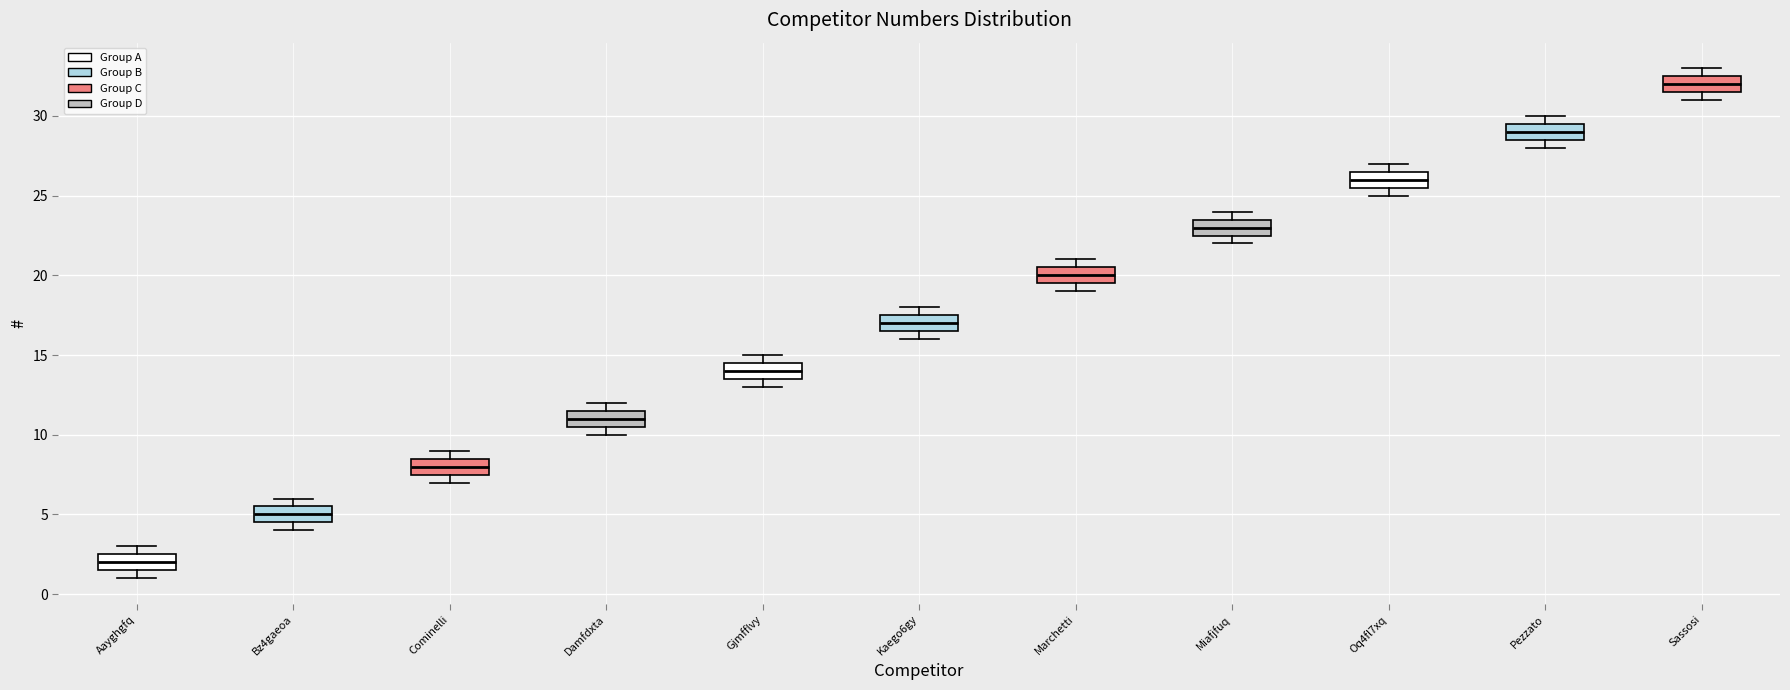

Reading left to right, transcribe this box plot: for each box, give where its median line is, the range the box spans, and where its two whiskers end, as read against the y-axis. The values are not printed on the chart, so give them approximately, as read against the axis.

Aayghgfq: median 2.0, box 1.5 to 2.5, whiskers 1.0 to 3.0
Bz4gaeoa: median 5.0, box 4.5 to 5.5, whiskers 4.0 to 6.0
Cominelli: median 8.0, box 7.5 to 8.5, whiskers 7.0 to 9.0
Damfdxta: median 11.0, box 10.5 to 11.5, whiskers 10.0 to 12.0
Gjmfflvy: median 14.0, box 13.5 to 14.5, whiskers 13.0 to 15.0
Kaego6gy: median 17.0, box 16.5 to 17.5, whiskers 16.0 to 18.0
Marchetti: median 20.0, box 19.5 to 20.5, whiskers 19.0 to 21.0
Miafjfuq: median 23.0, box 22.5 to 23.5, whiskers 22.0 to 24.0
Oq4fl7xq: median 26.0, box 25.5 to 26.5, whiskers 25.0 to 27.0
Pezzato: median 29.0, box 28.5 to 29.5, whiskers 28.0 to 30.0
Sassosi: median 32.0, box 31.5 to 32.5, whiskers 31.0 to 33.0